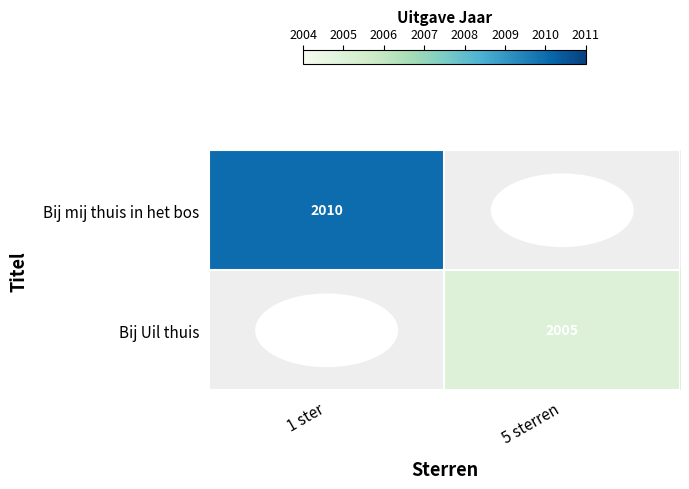

The value of Bij mij thuis in het bos at 1 ster is 2010. True or false?

True